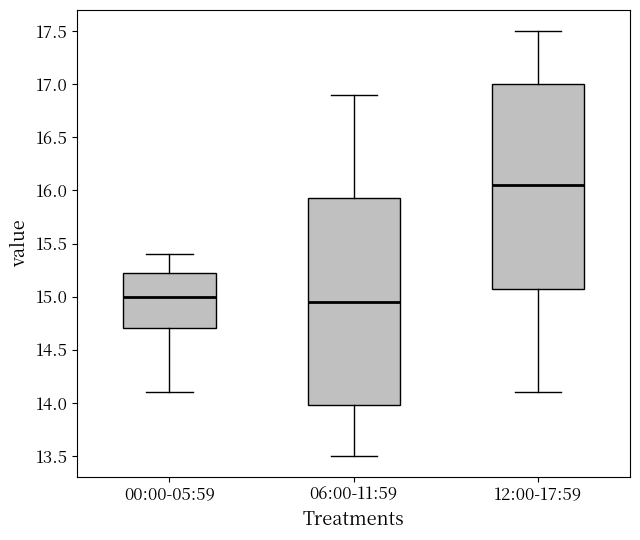

Which box's median line is the lowest?

06:00-11:59